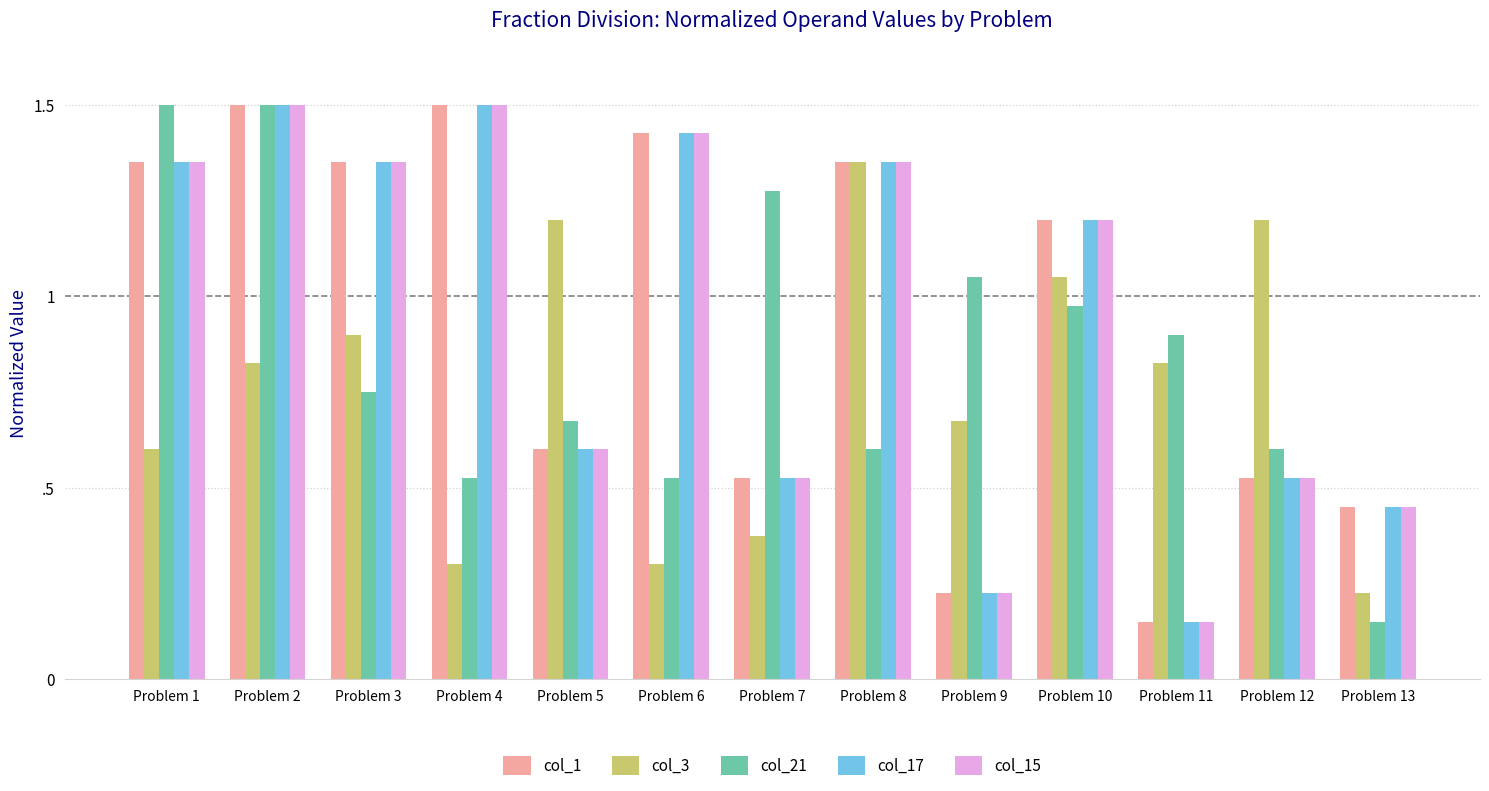

Reading right to left, list all the values displayed in this chart.

col_1: 0.5	0.5	0.1	1.2	0.2	1.4	0.5	1.4	0.6	1.5	1.4	1.5	1.4
col_3: 0.2	1.2	0.8	1.1	0.7	1.4	0.4	0.3	1.2	0.3	0.9	0.8	0.6
col_21: 0.1	0.6	0.9	1.0	1.1	0.6	1.3	0.5	0.7	0.5	0.8	1.5	1.5
col_17: 0.5	0.5	0.1	1.2	0.2	1.4	0.5	1.4	0.6	1.5	1.4	1.5	1.4
col_15: 0.5	0.5	0.1	1.2	0.2	1.4	0.5	1.4	0.6	1.5	1.4	1.5	1.4